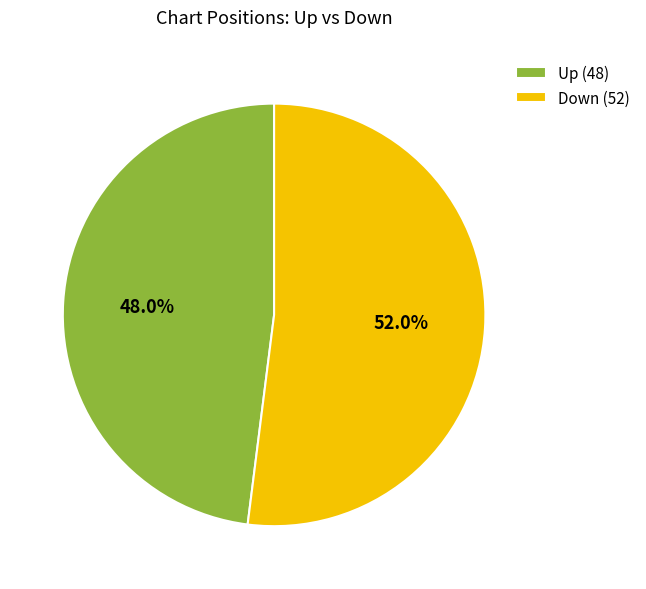

Is there a majority slice in this chart?

Yes